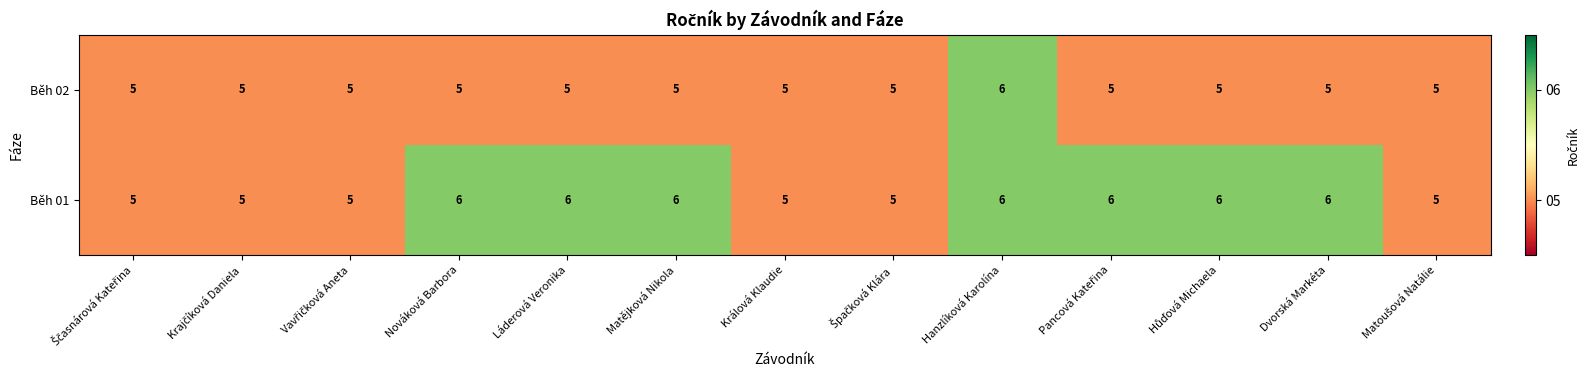

What is the average value of the Běh 02 series?

5